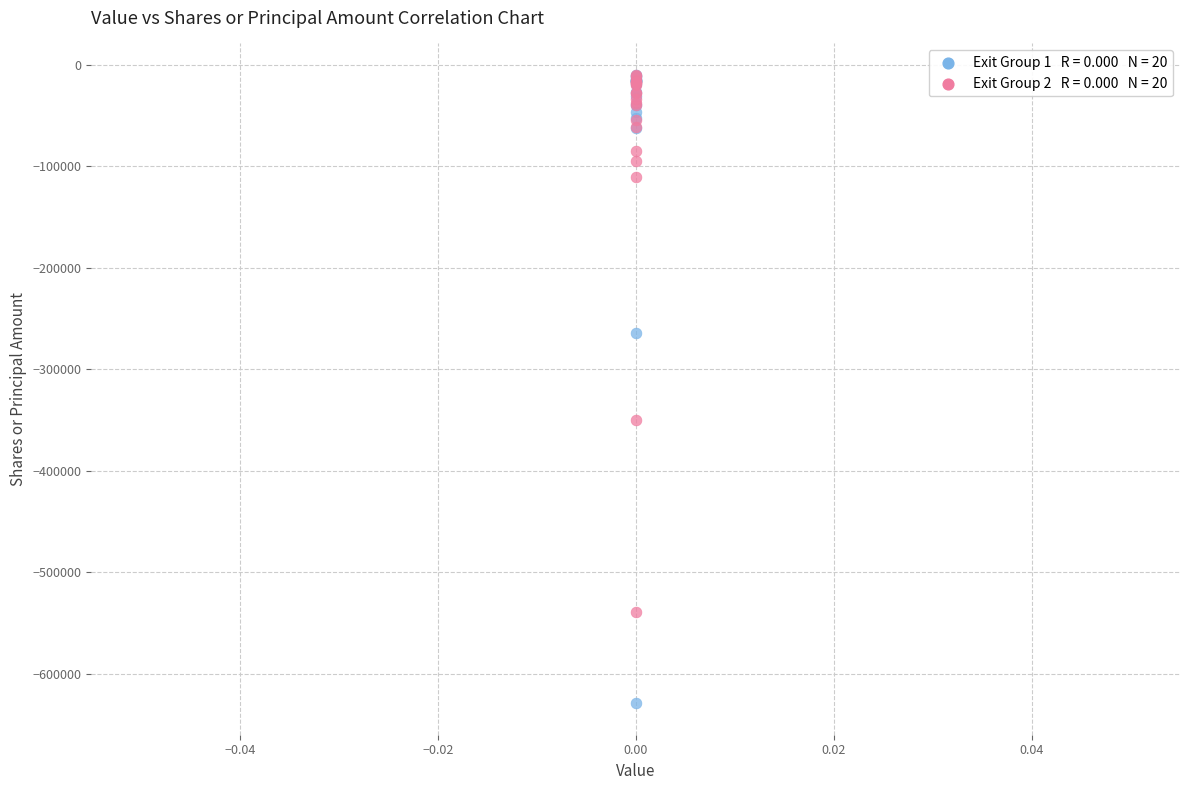

Across all series, what Y value is closest to -319600?

-350000